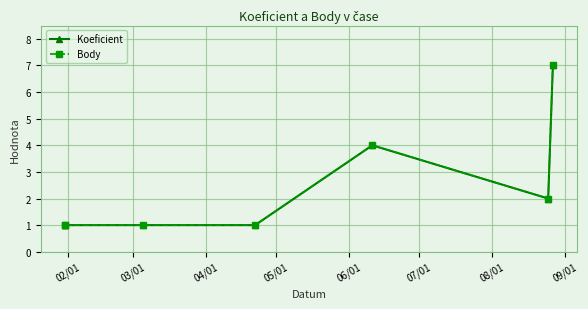

What is the label of the 7th point from the left?

08/01